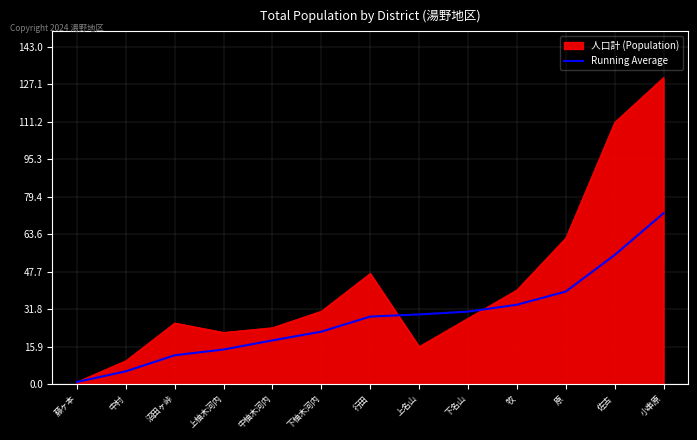

The value of 人口計 (Population) at 上柚木河内 is 37.8. True or false?

False